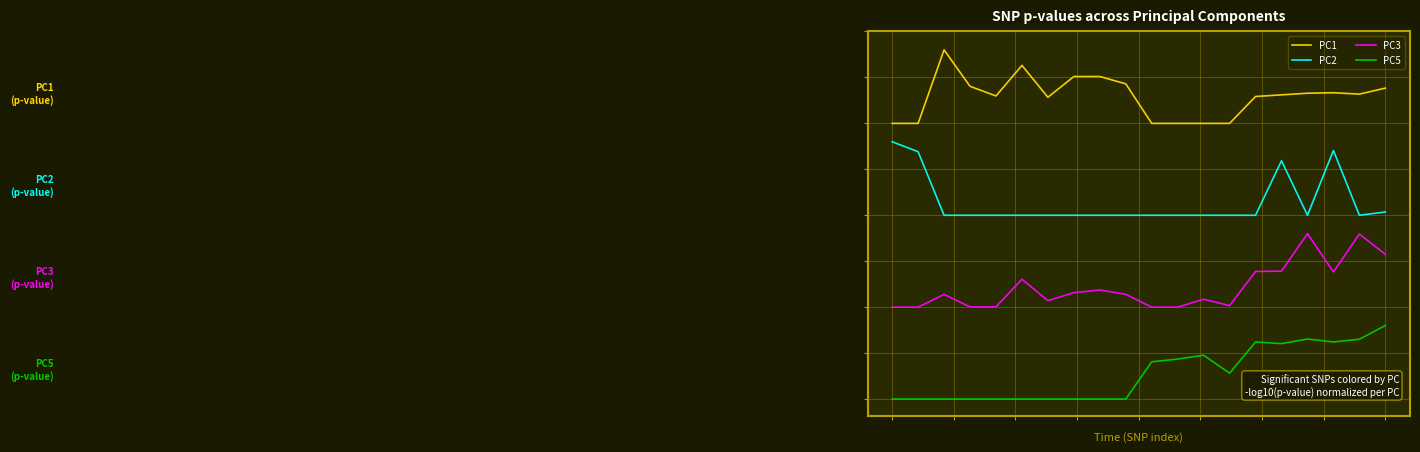

What are all the series names shown in the legend?

PC1, PC2, PC3, PC5